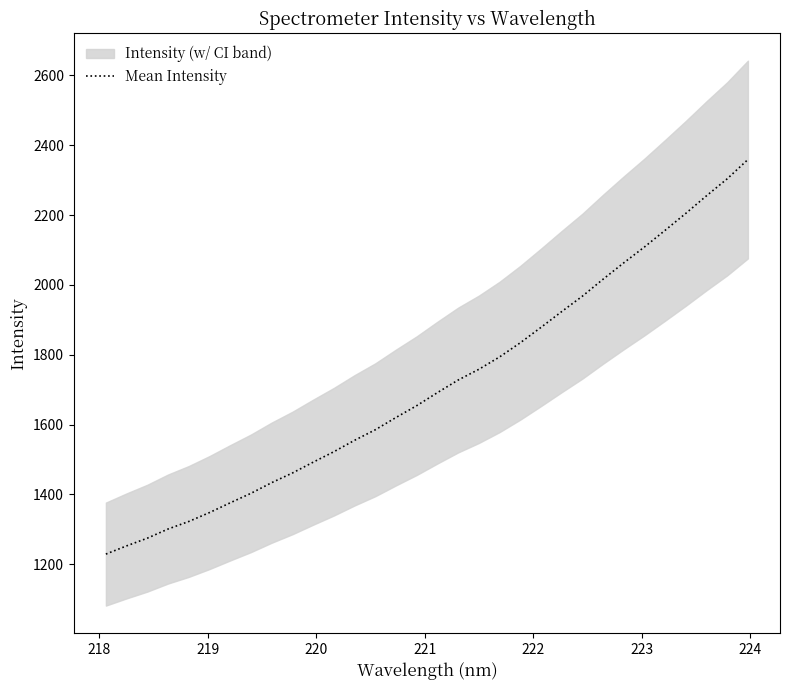

Does the chart display data point markers on the line(s)?

No